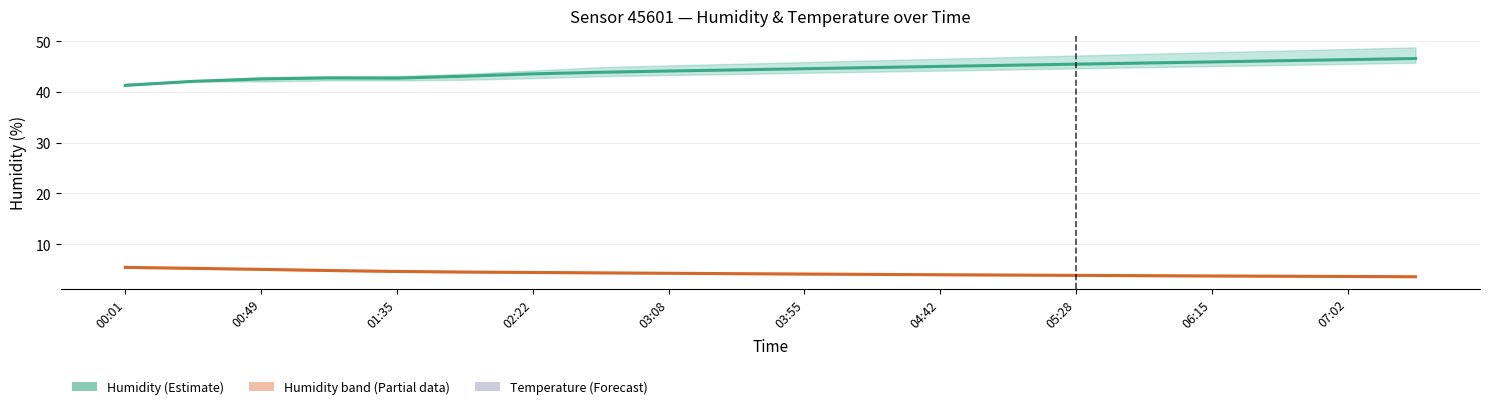

True or false: humidity and temperature intersect in this chart.

False